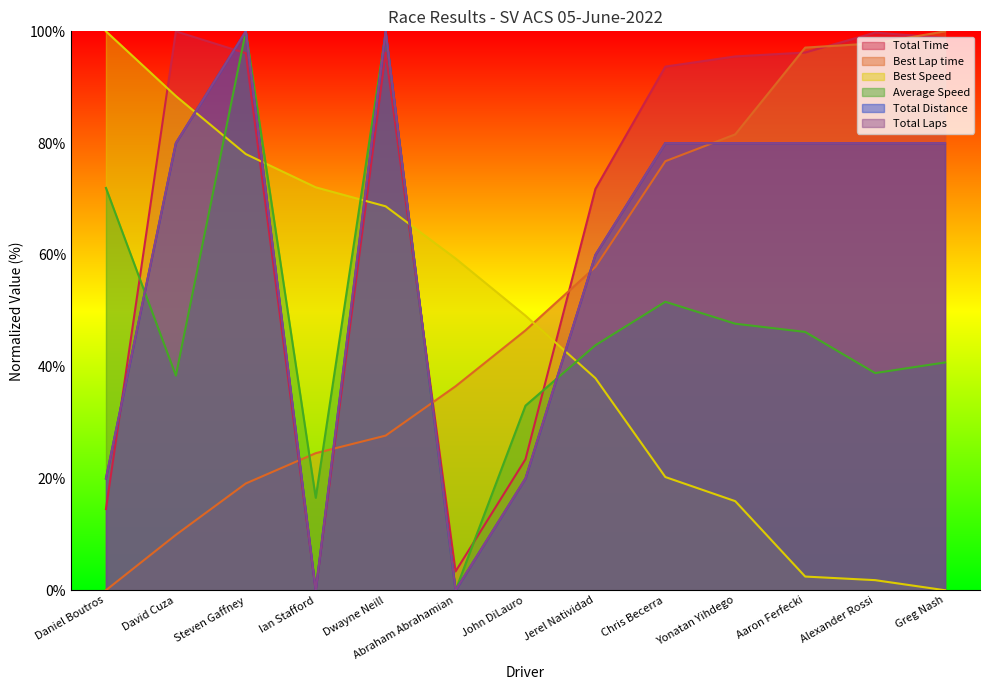

Between Alexander Rossi and Yonatan Yihdego, which is larger?

Alexander Rossi